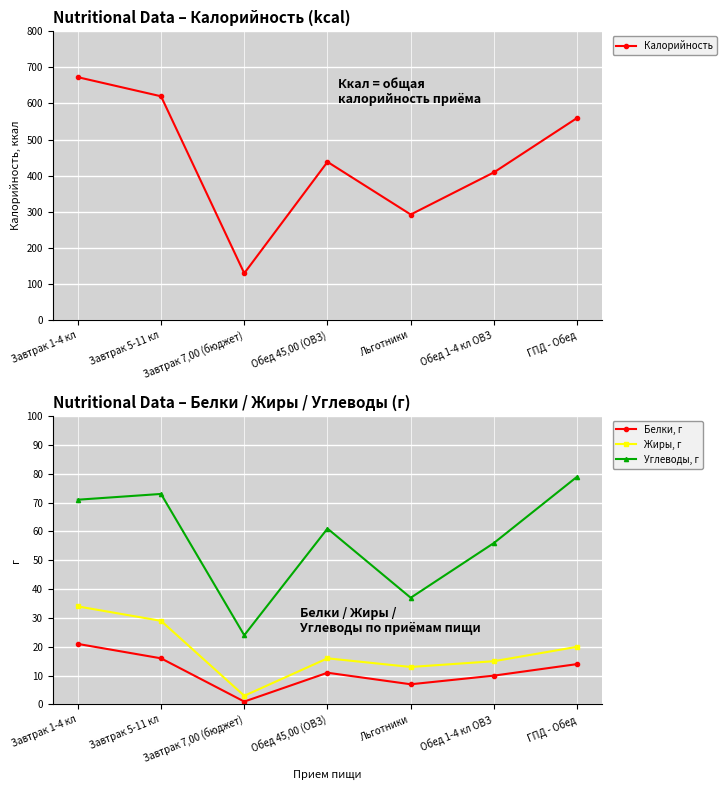

What are all the series names shown in the legend?

Калорийность, Белки, г, Жиры, г, Углеводы, г